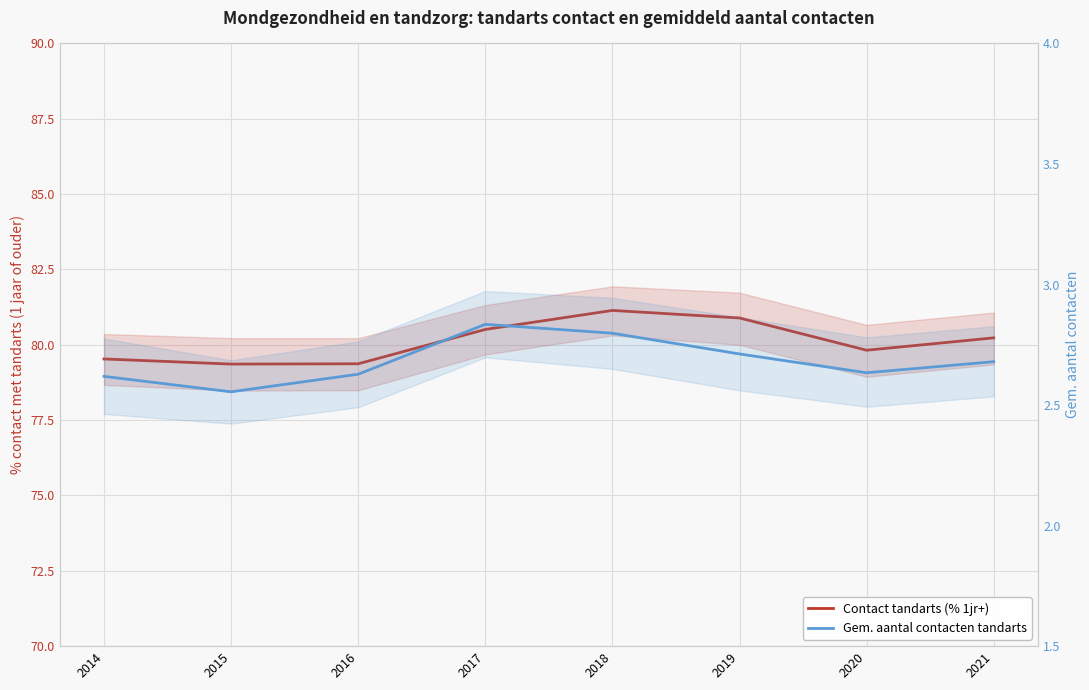

Reading right to left, extract all data points from this chart.

Contact tandarts (% 1jr+): 80.2	79.8	80.9	81.1	80.5	79.4	79.4	79.5
Gem. aantal contacten tandarts: 2.7	2.6	2.7	2.8	2.8	2.6	2.6	2.6